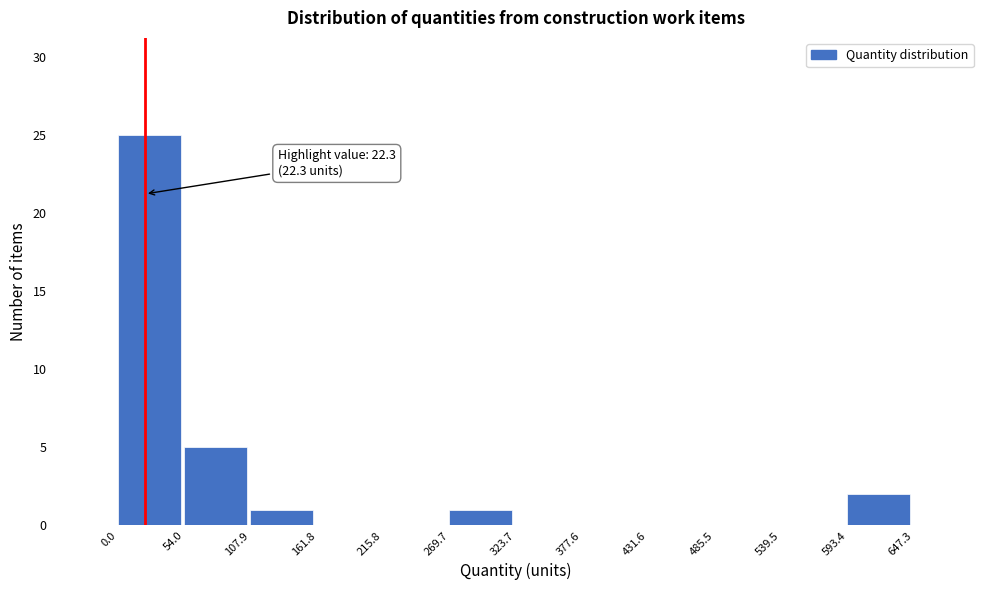

Over which range of the x-axis is the bar tallest?

0.0 to 54.0